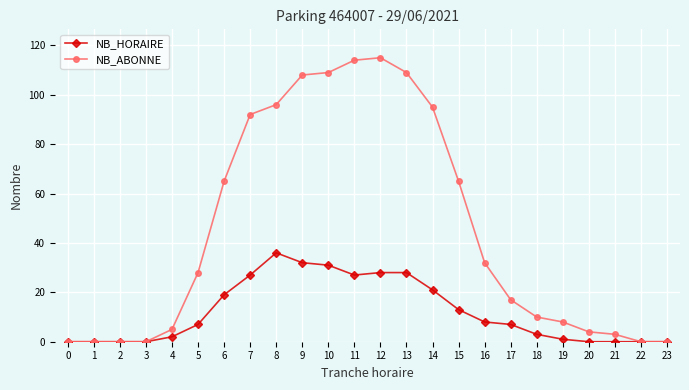

True or false: NB_ABONNE has a value of 54 at 9.

False